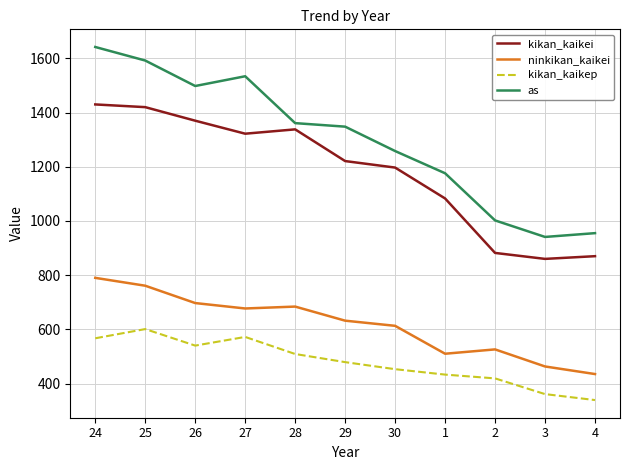

The value of as at 1 is 1697. True or false?

False